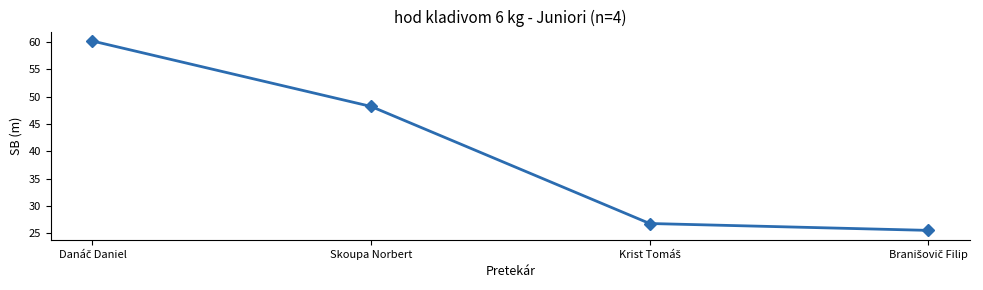

What is the sum of all values?

160.7